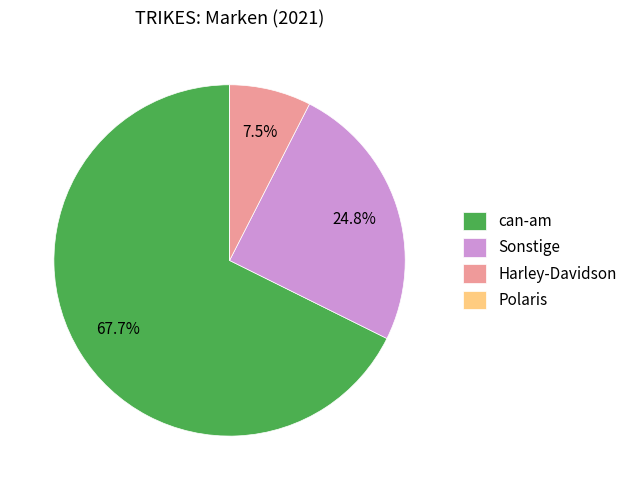

Which slice is the largest?

can-am